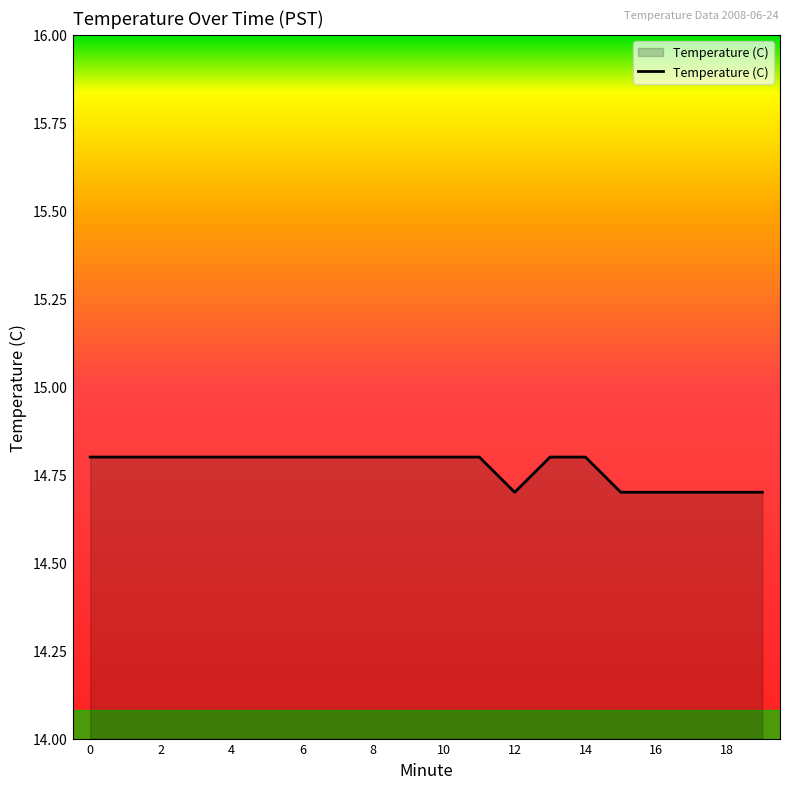

What is the greatest value displayed?

14.8